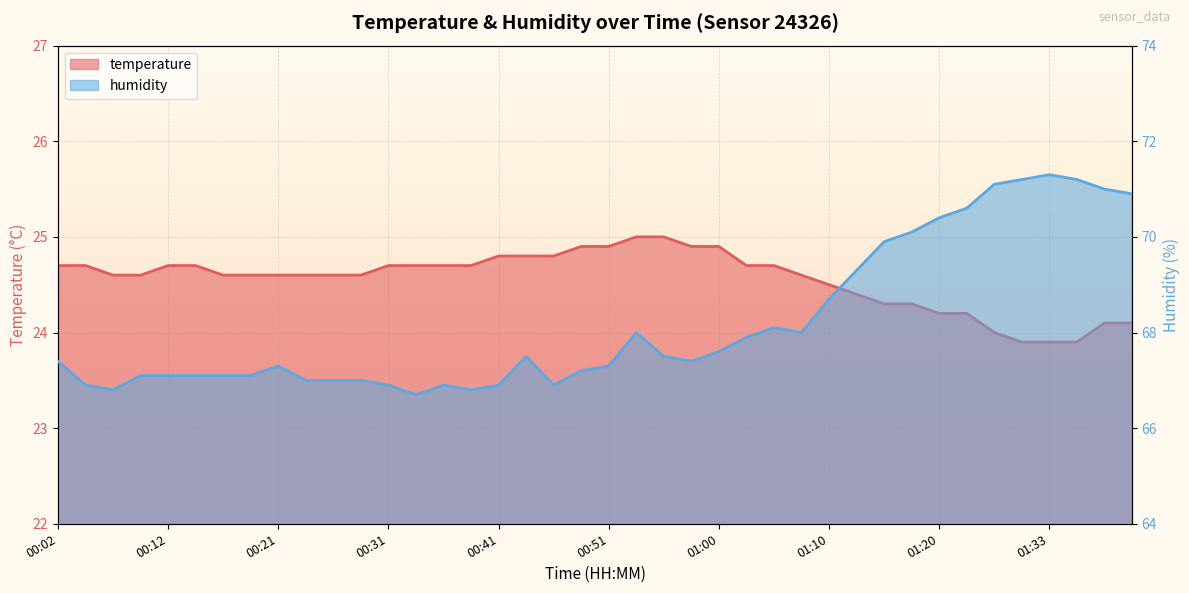

The humidity series shows 71.2 at 01:35. True or false?

True